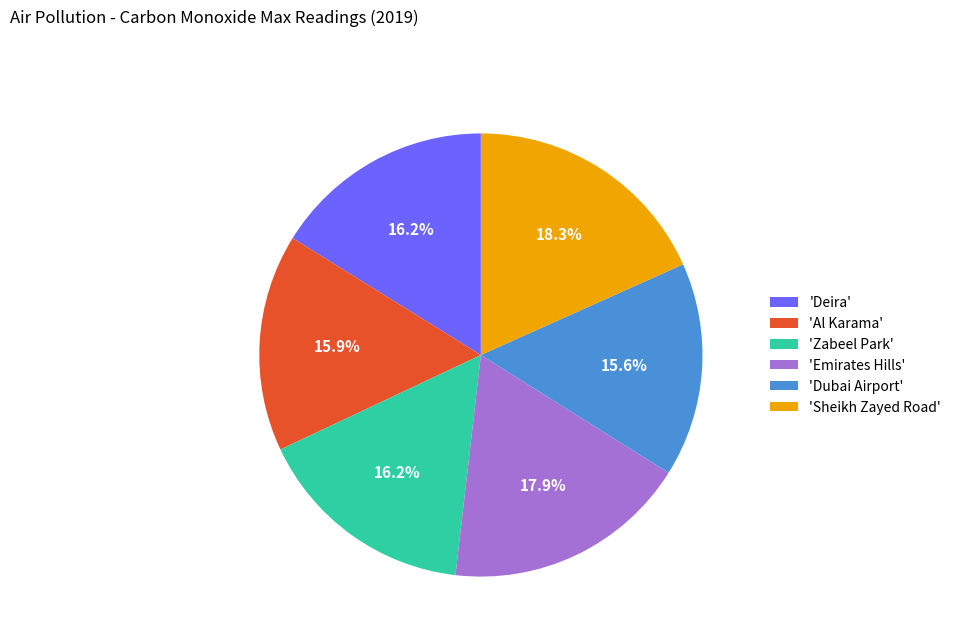

Do 'Dubai Airport' and 'Emirates Hills' together represent more than half of the pie?

No